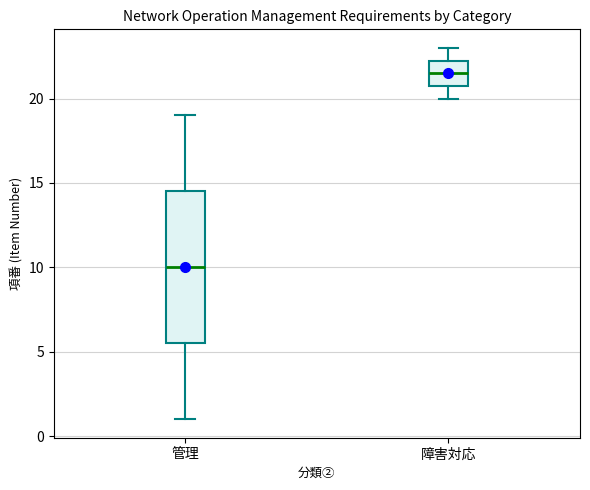

Where does the median line of the box for 管理 sit on the y-axis? The values are not printed on the chart, so give them approximately, as read against the axis.

10.0